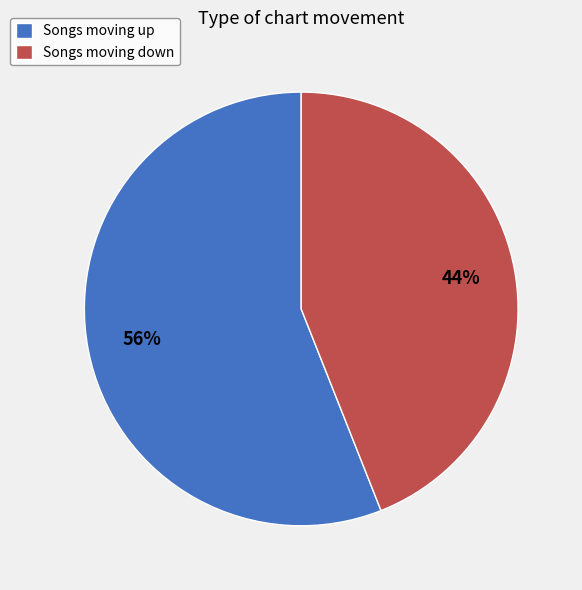

To the nearest percent, what is the difference between the largest and smallest slice percentages?

12%